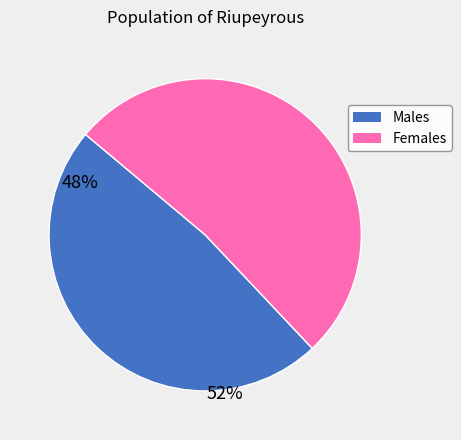

Is there any slice that represents more than half of the pie?

Yes